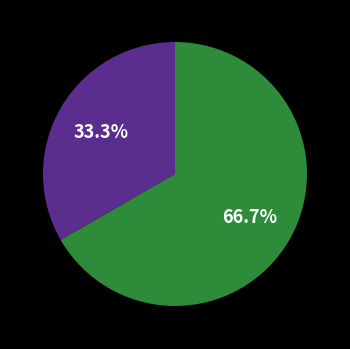

Is there a majority slice in this chart?

Yes